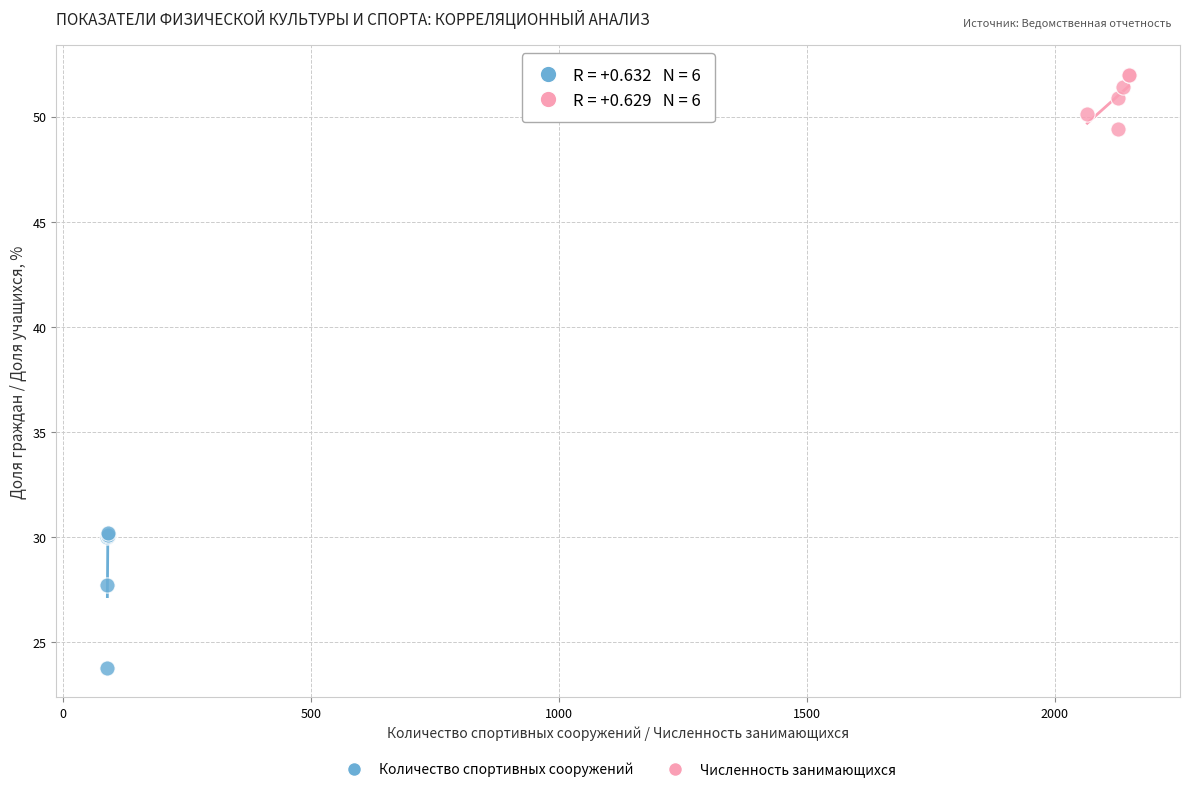

Which series contains the highest Y value?

Численность занимающихся